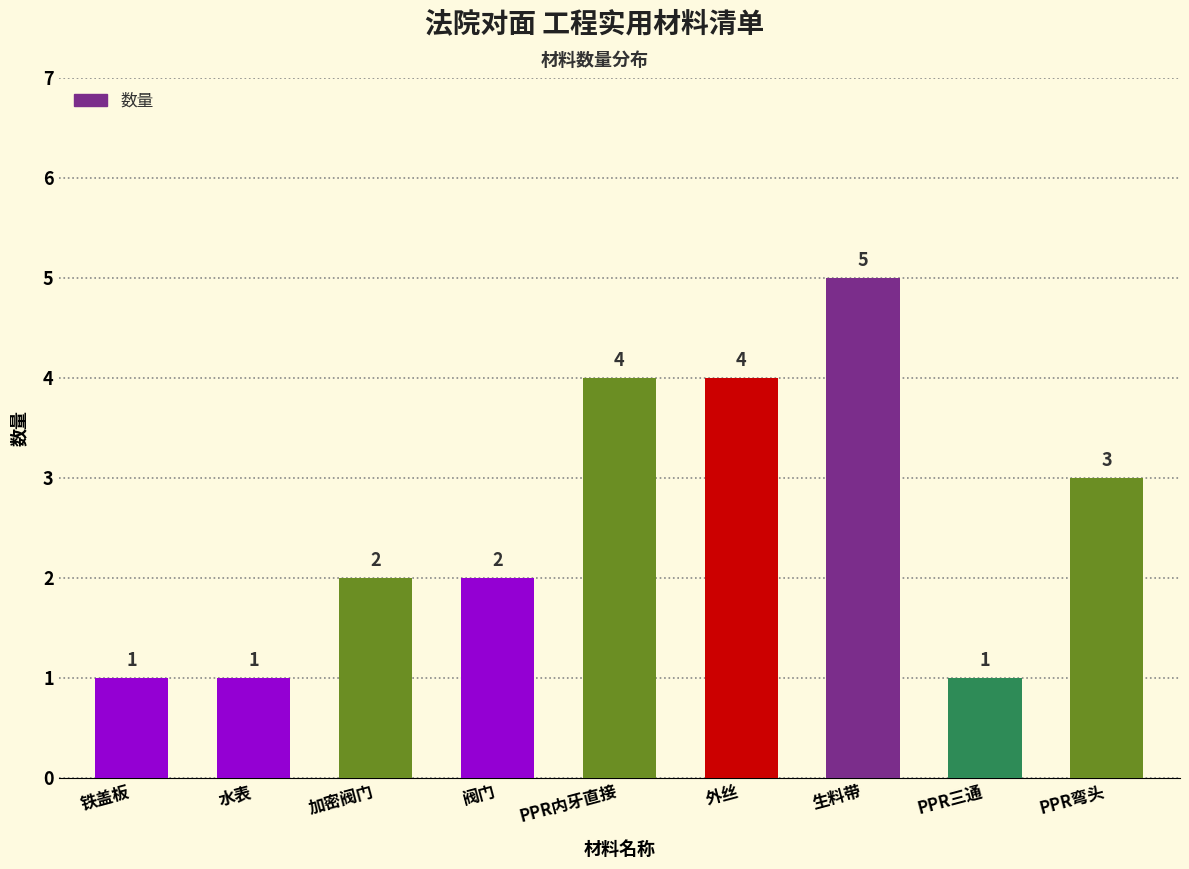

Reading right to left, extract all data points from this chart.

PPR弯头=3	PPR三通=1	生料带=5	外丝=4	PPR内牙直接=4	阀门=2	加密阀门=2	水表=1	铁盖板=1